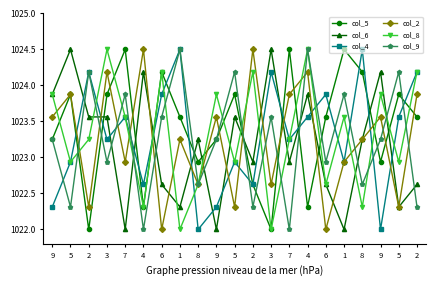

What are all the series names shown in the legend?

col_5, col_6, col_4, col_2, col_8, col_9